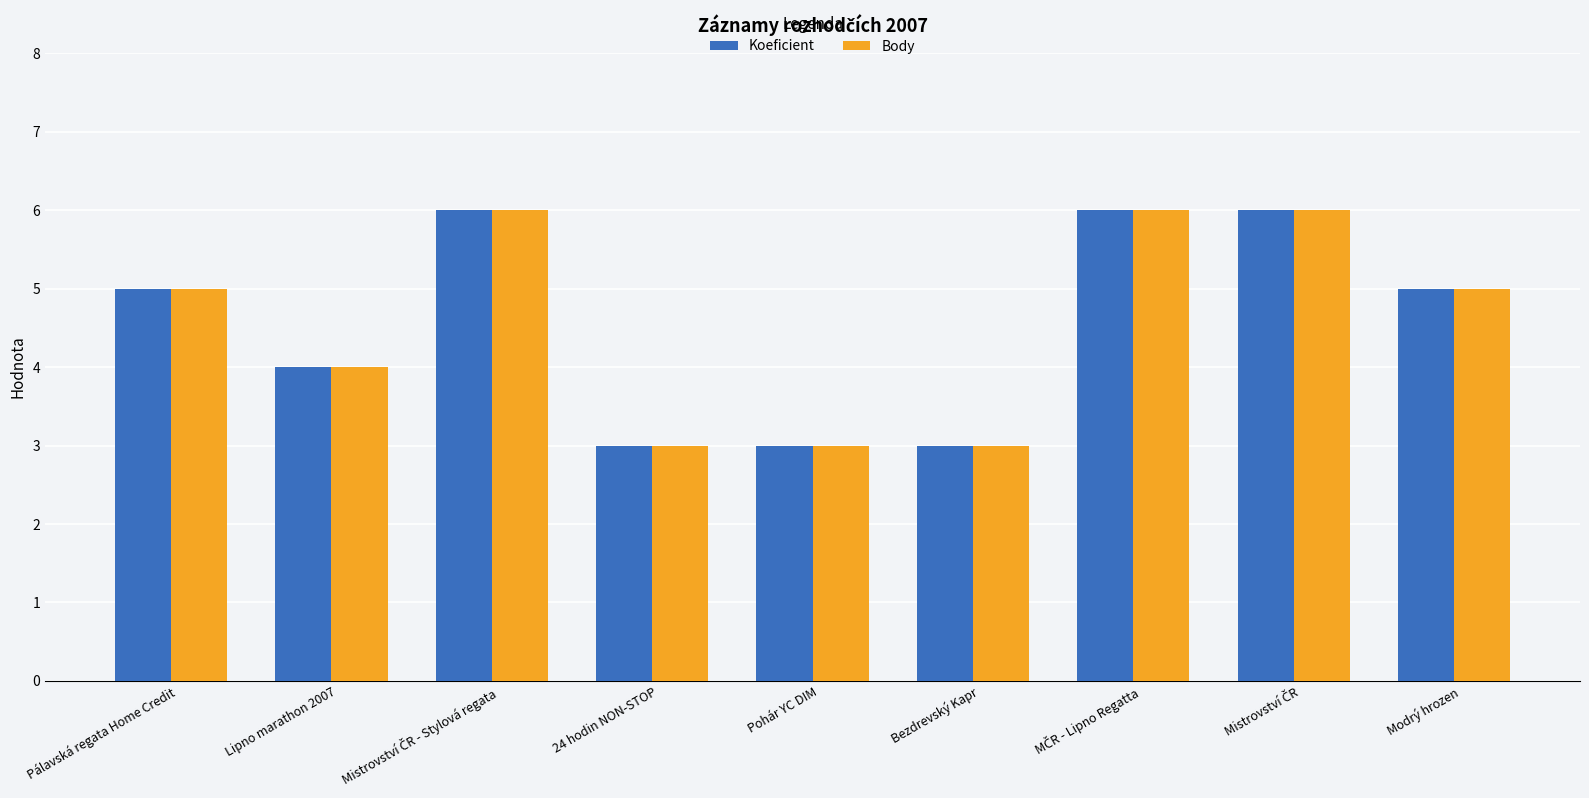

How many Body values are between 3 and 6?

9